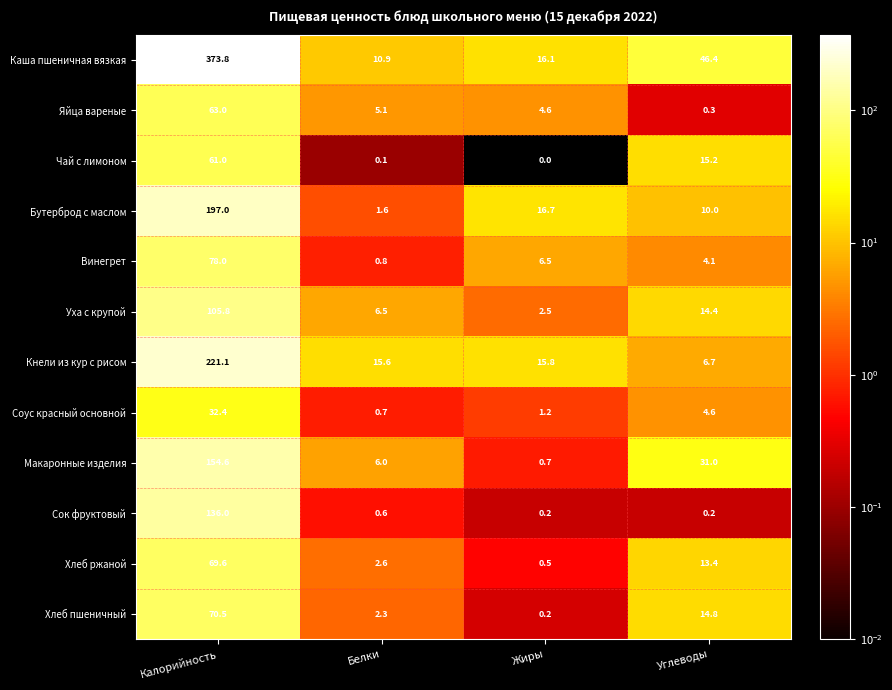

What is the approximate value of Соус красный основной at Калорийность?

32.4